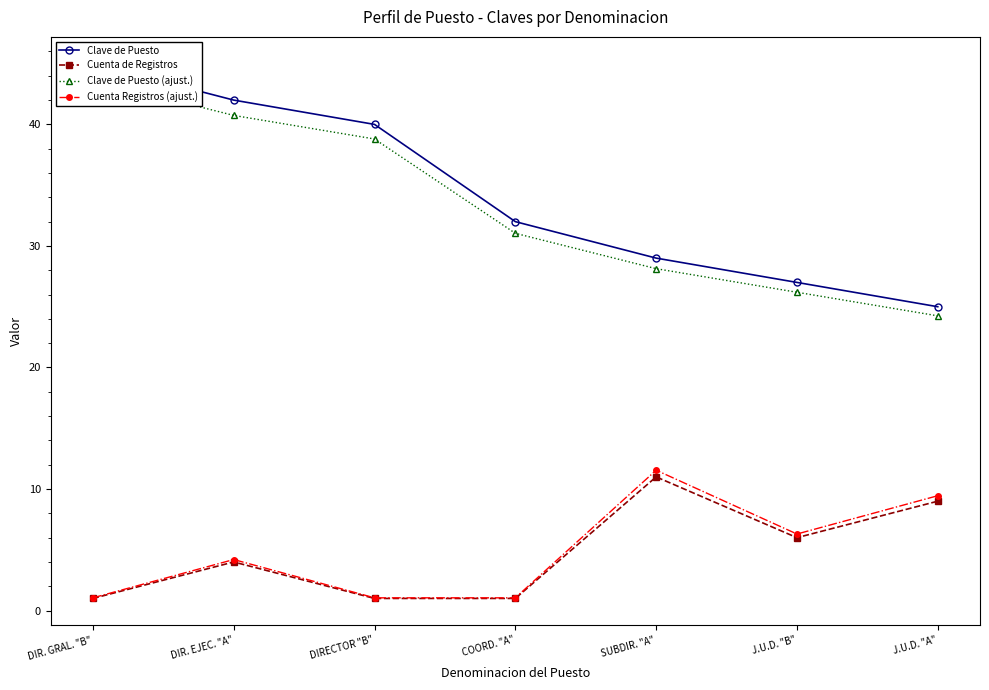

True or false: Clave de Puesto has more than 1 interior local peaks.

False